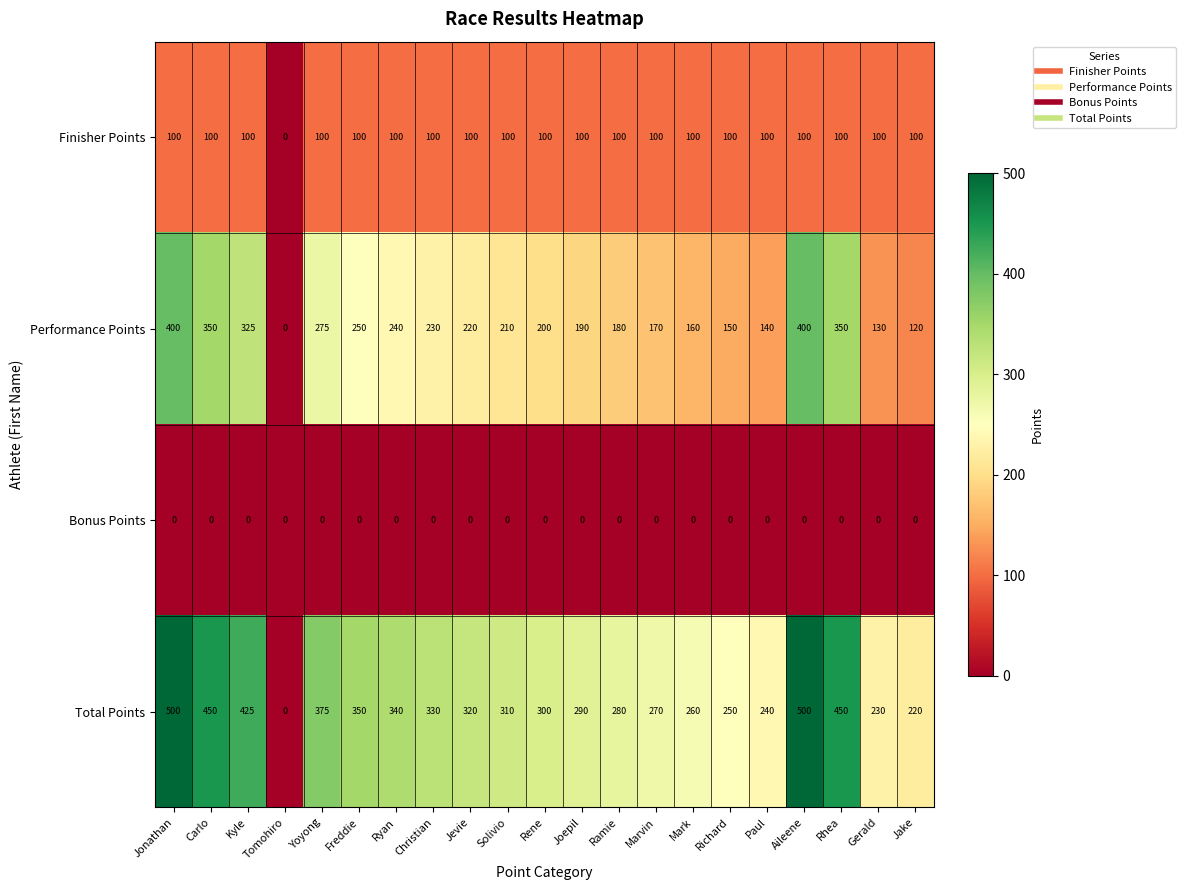

At Joepil, list the series in order from largest to smallest.

Total Points, Performance Points, Finisher Points, Bonus Points